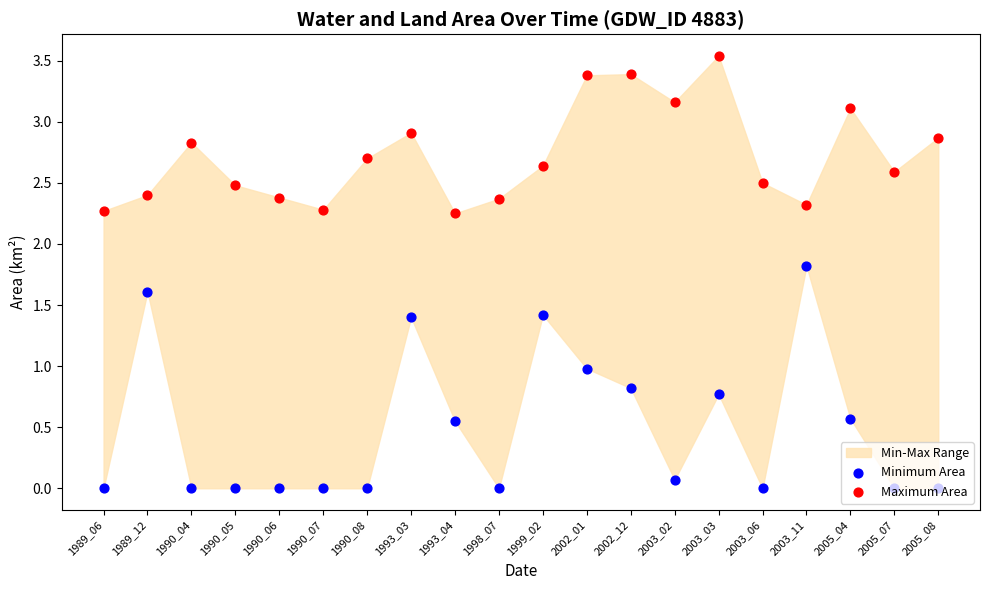

Which series reaches the minimum Y coordinate?

Minimum Area